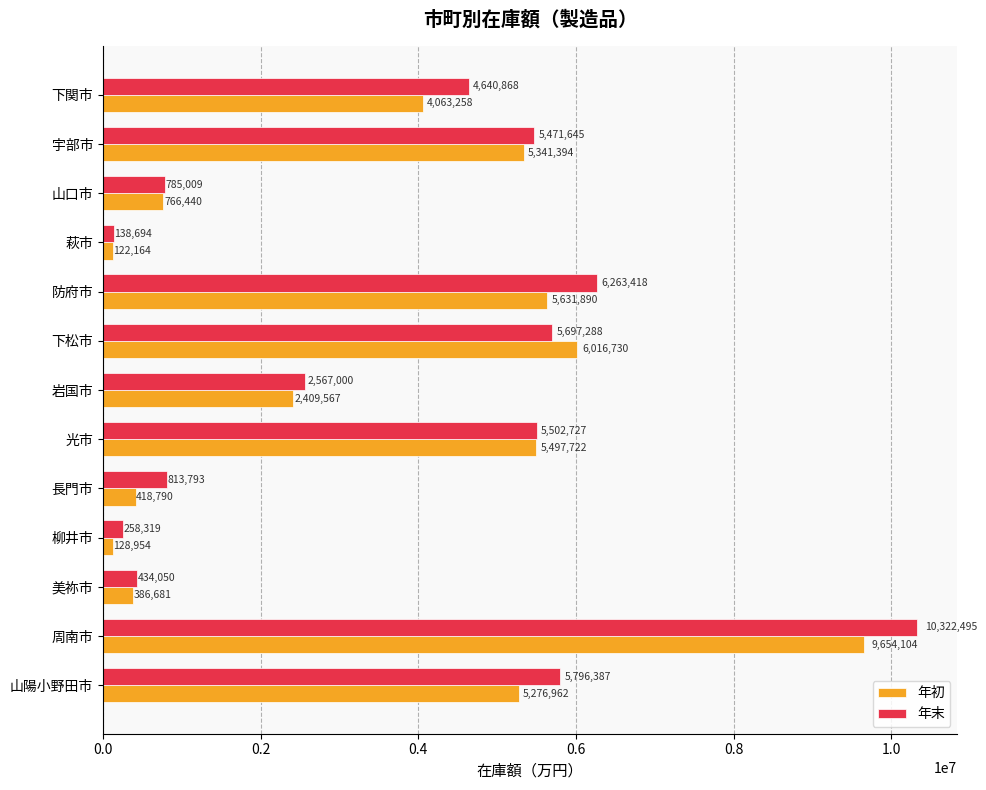

Which series has the largest range (max minus min)?

年末